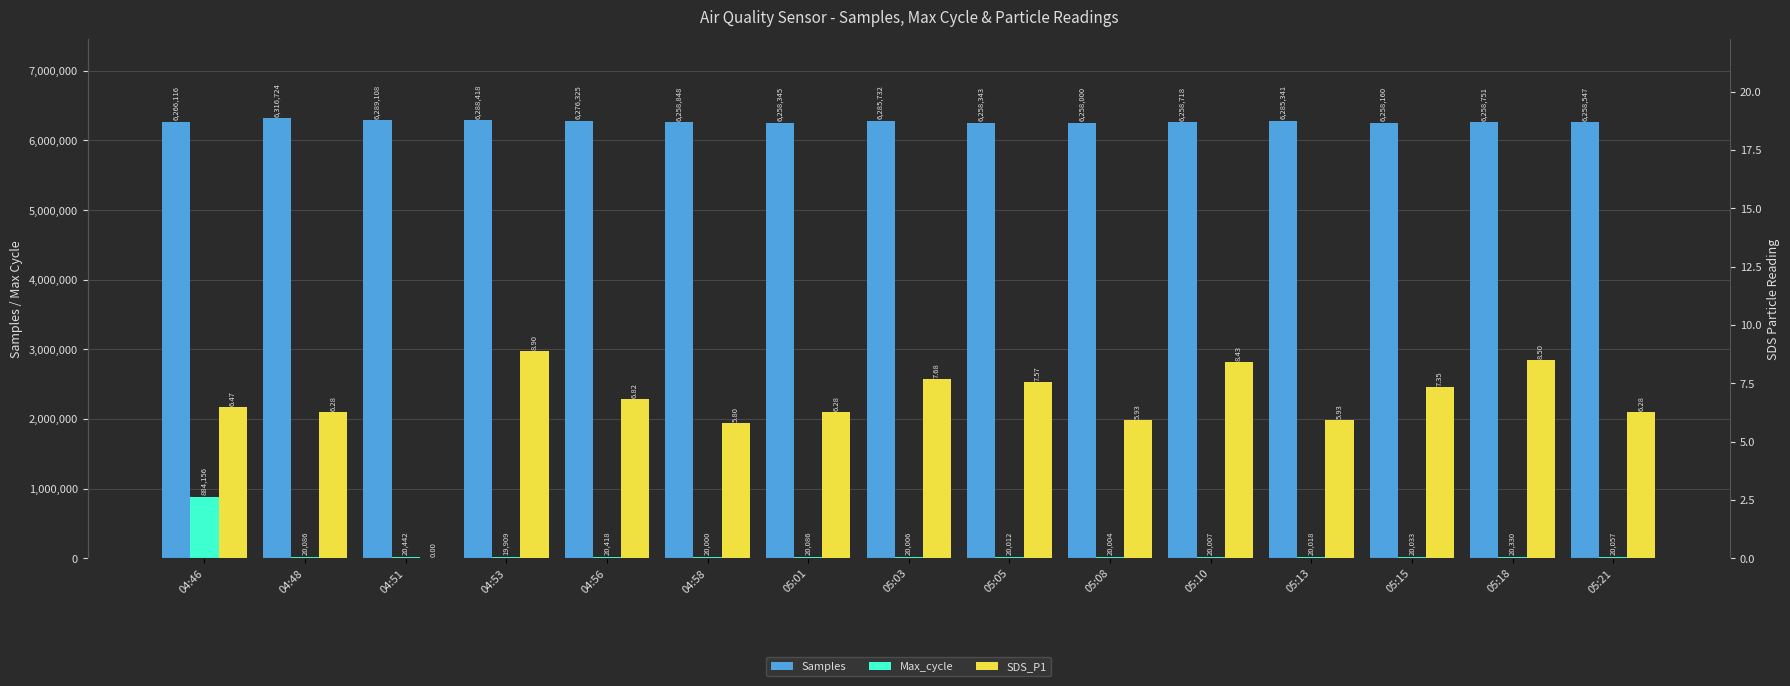

What position from the left is 05:18?

14